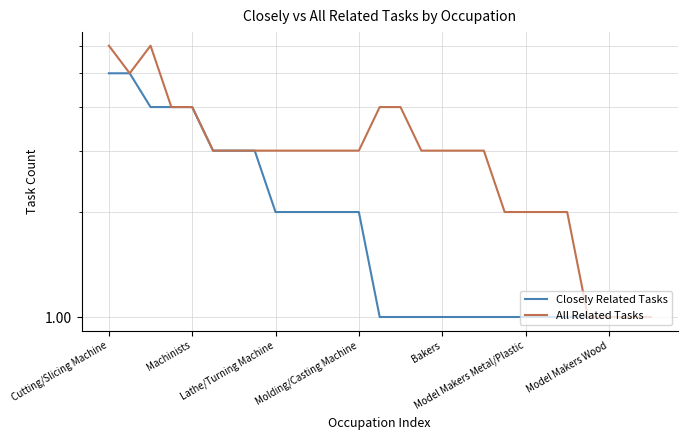

List the series in order of their overall mean, highest first.

All Related Tasks, Closely Related Tasks